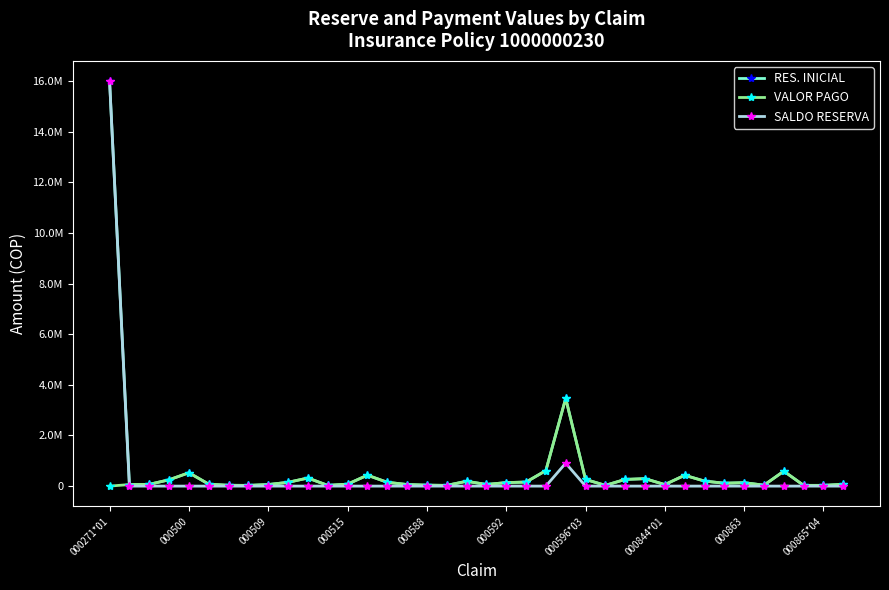

What are all the series names shown in the legend?

RES. INICIAL, VALOR PAGO, SALDO RESERVA